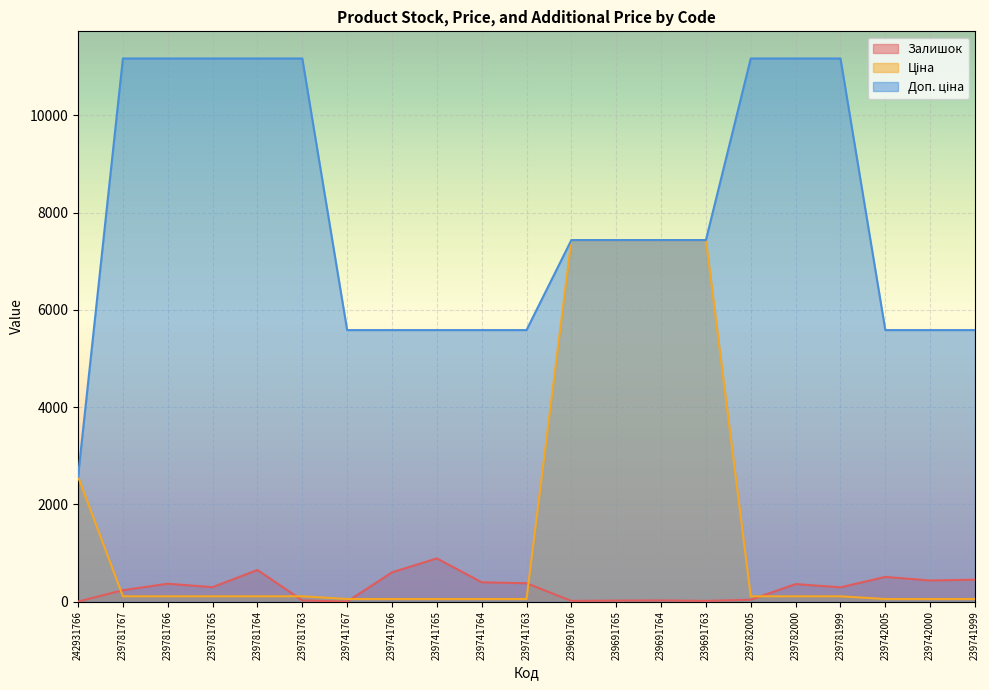

What is the total value across all series at 239741763?

6020.9